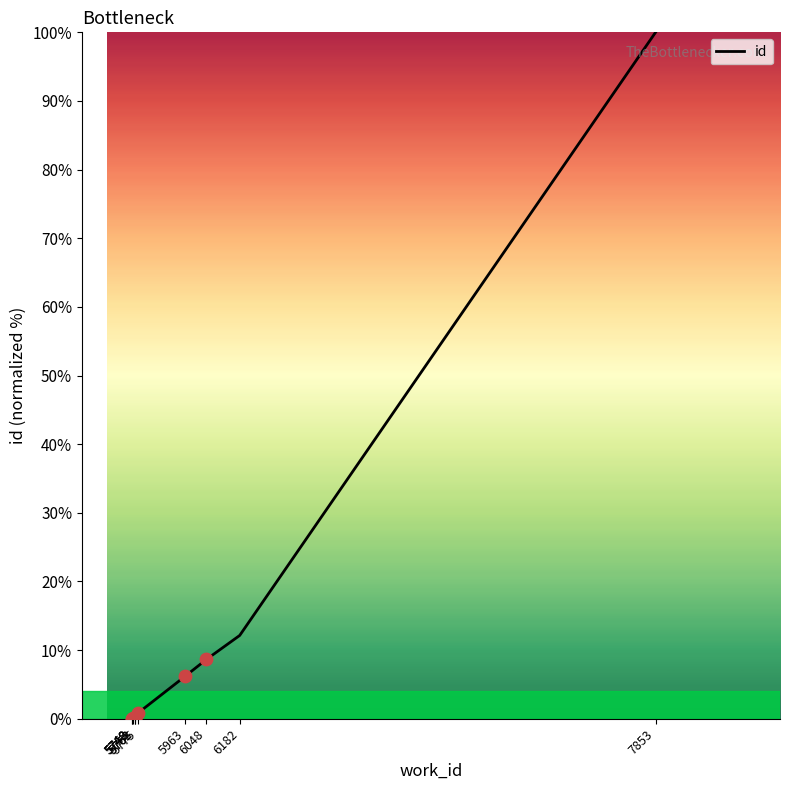

What is the change in value from 5748 to 7853?

+100.0